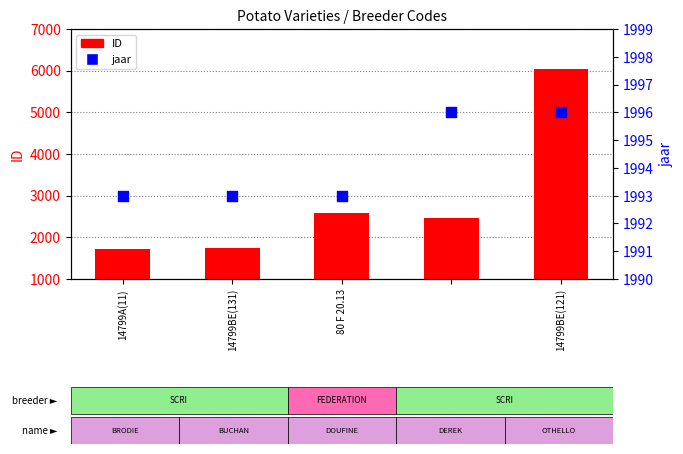

Is the value of ID at 14799BE(121) greater than the value of jaar at 14799BE(131)?

Yes